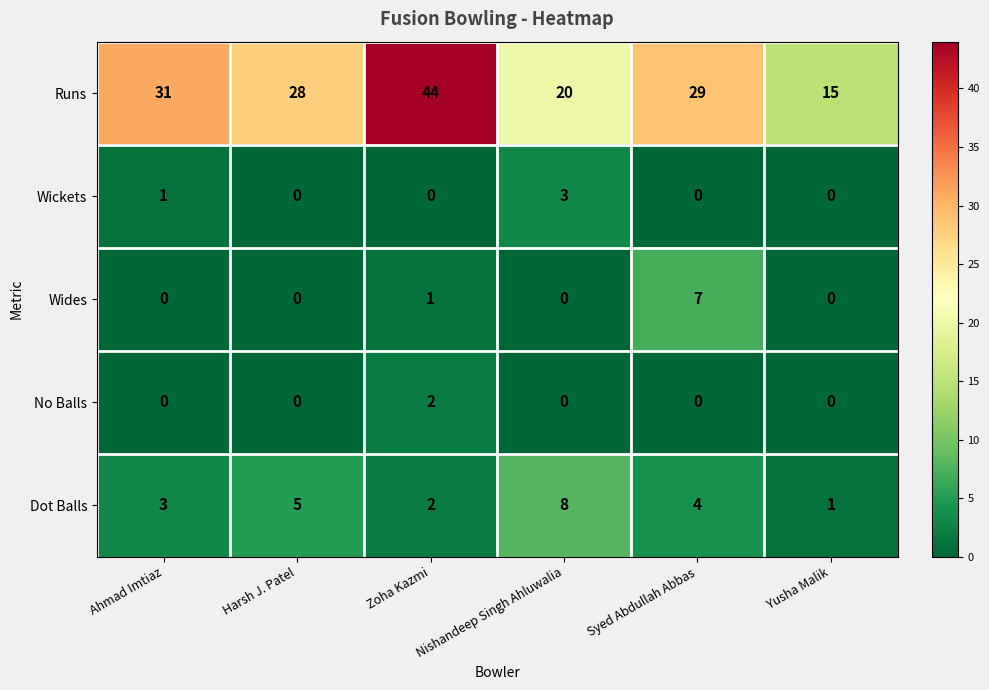

The Runs series shows 15 at Yusha Malik. True or false?

True